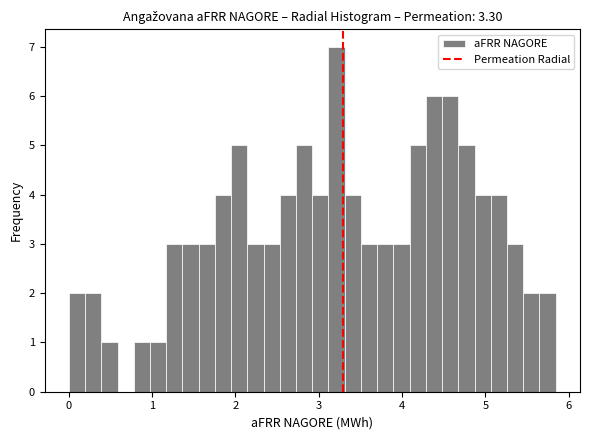

Read against the x-axis, roughly where is the centre of the tallest bar?

3.2